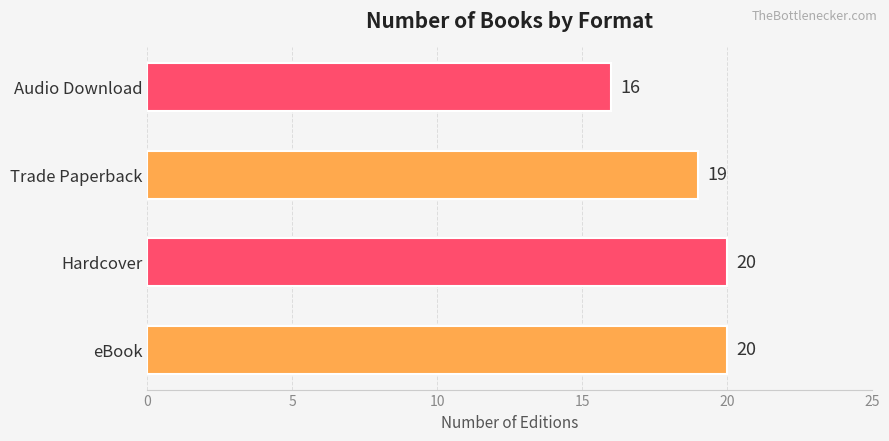

How many values are between 19 and 20?

3